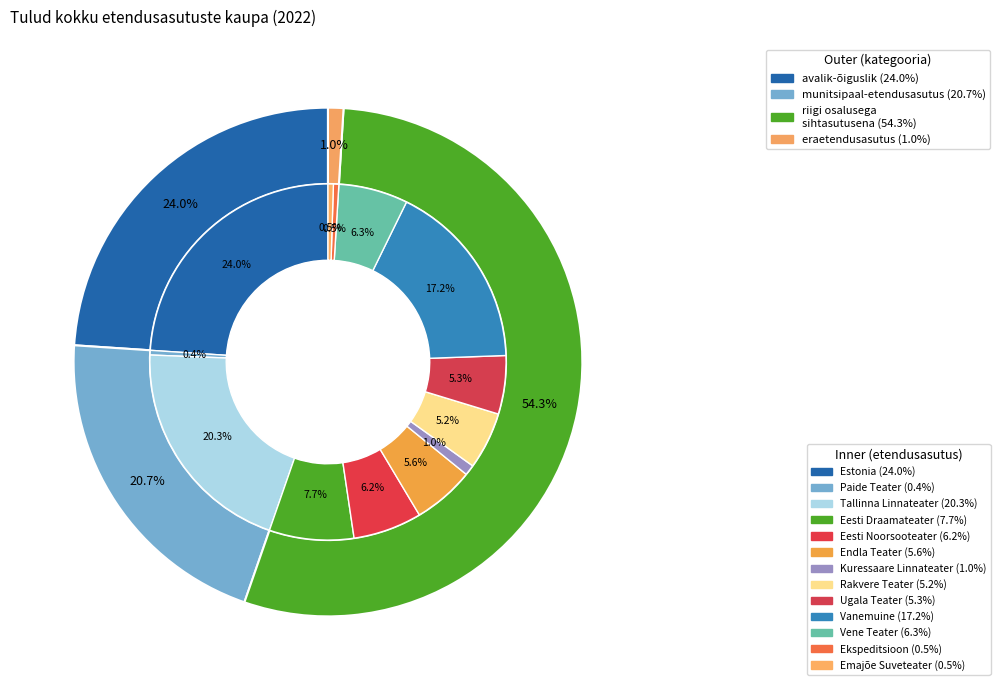

Is Kuressaare Linnateater the majority of the pie?

No